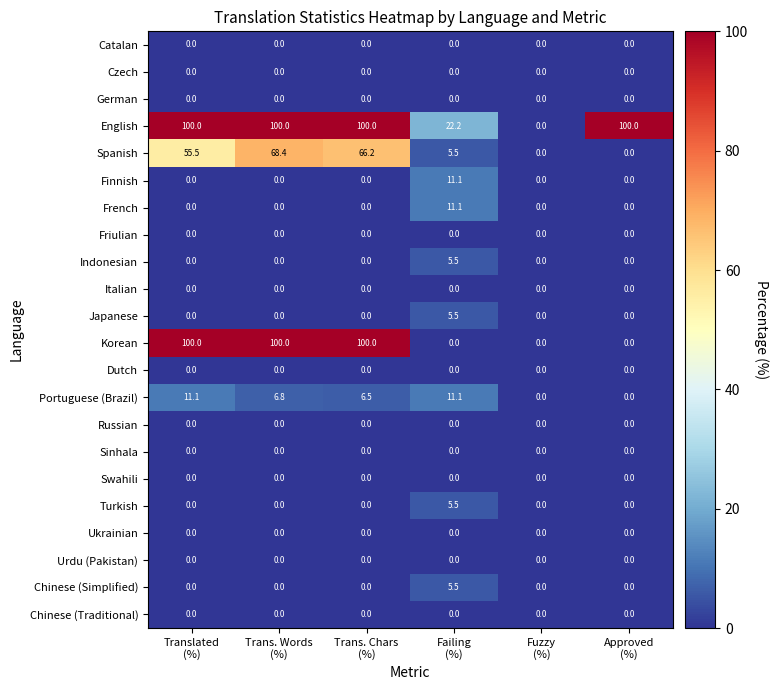

What is the difference between the highest and lowest values at Translated
(%)?

100.0